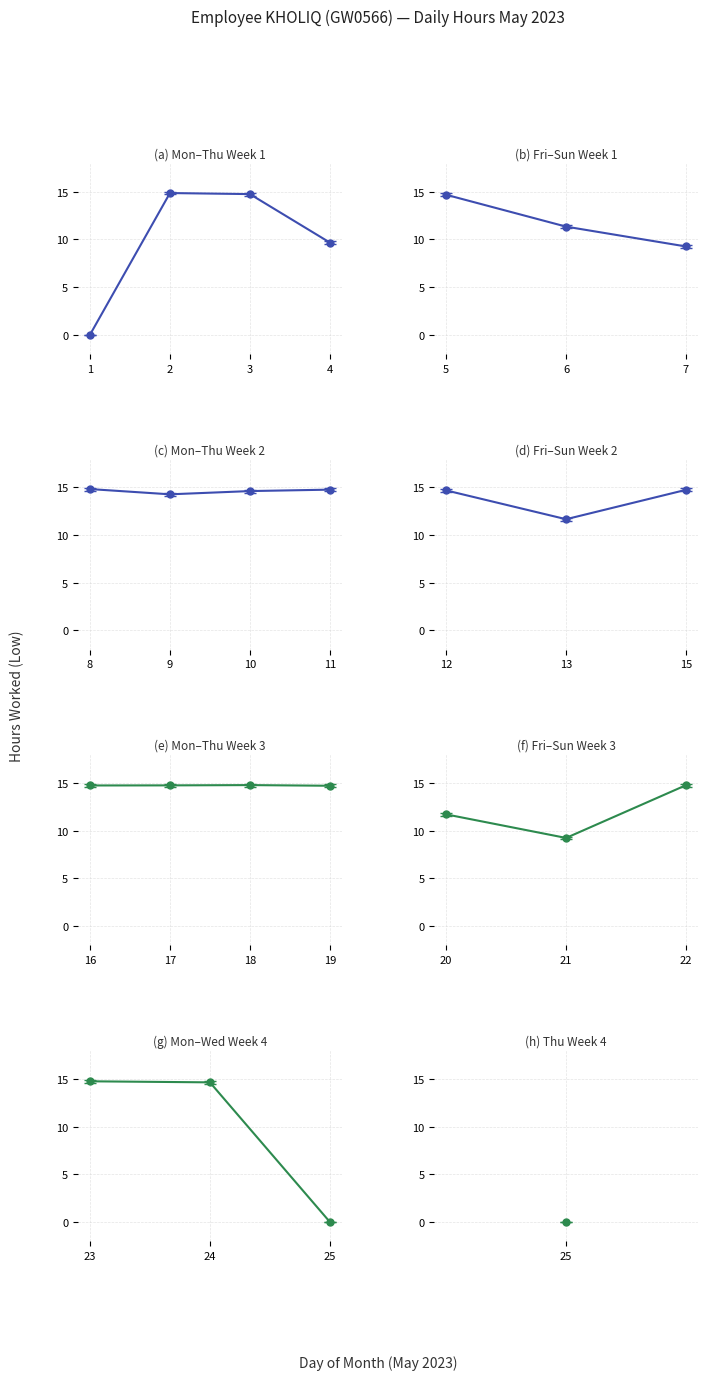

True or false: Break Total and Low (Hours Worked) cross at least once.

False